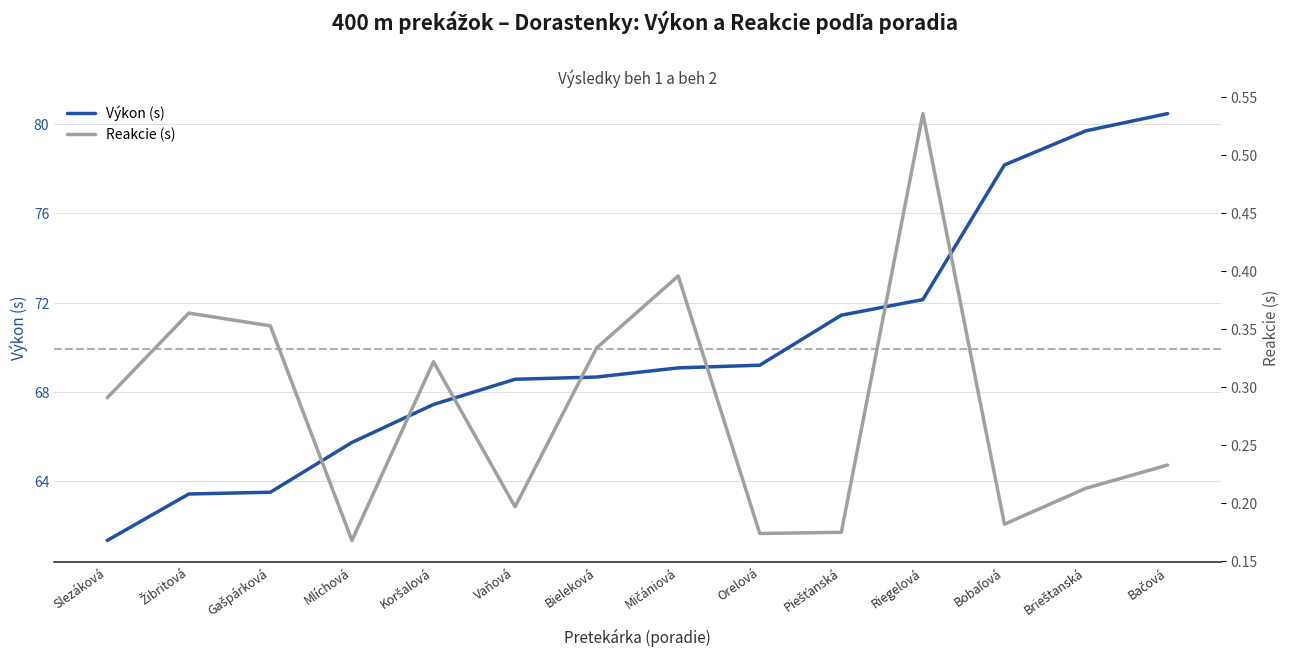

Rank the categories by Výkon (s) value from highest to lowest.

Bačová, Brieštanská, Bobaľová, Riegelová, Piešťanská, Orelová, Mičániová, Bieleková, Vaňová, Koršalová, Mlíchová, Gašpárková, Žibritová, Slezáková